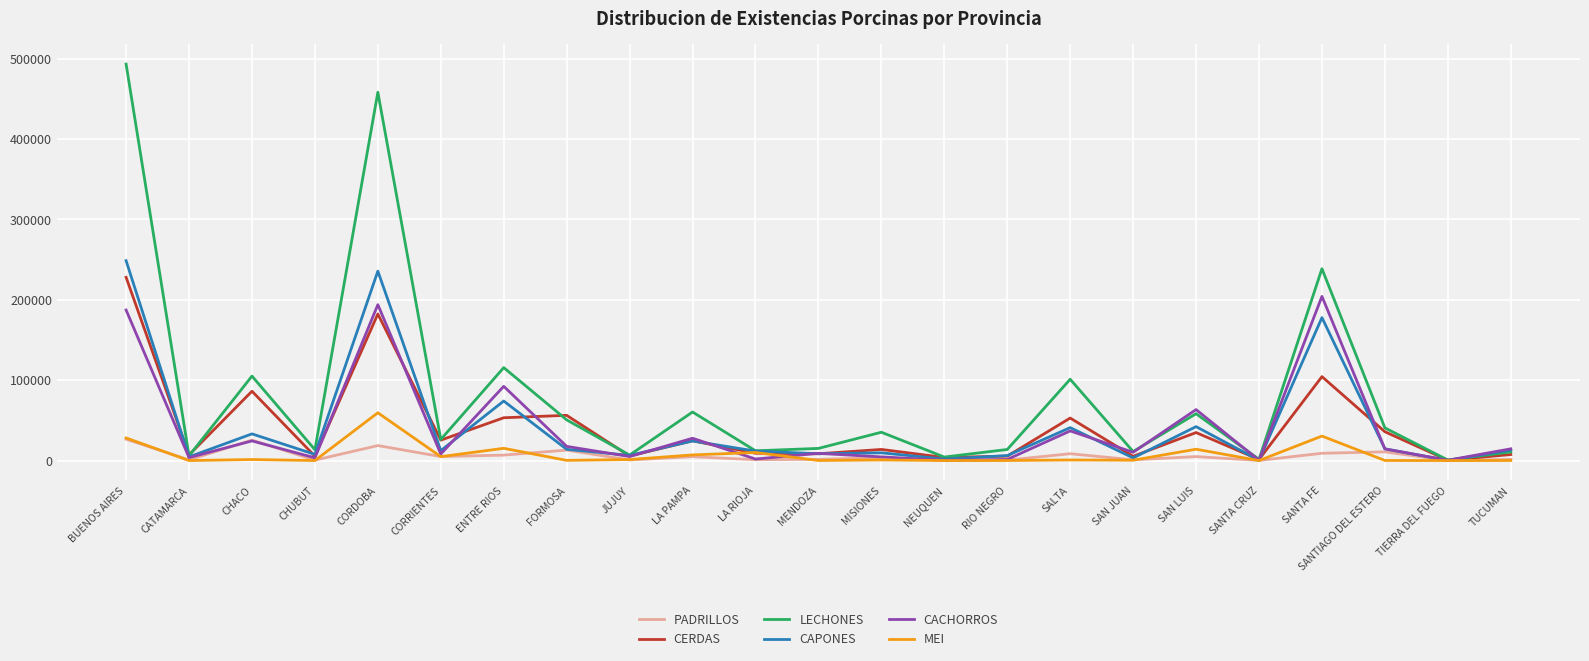

At which category does CERDAS reach its first local peak?

CHACO